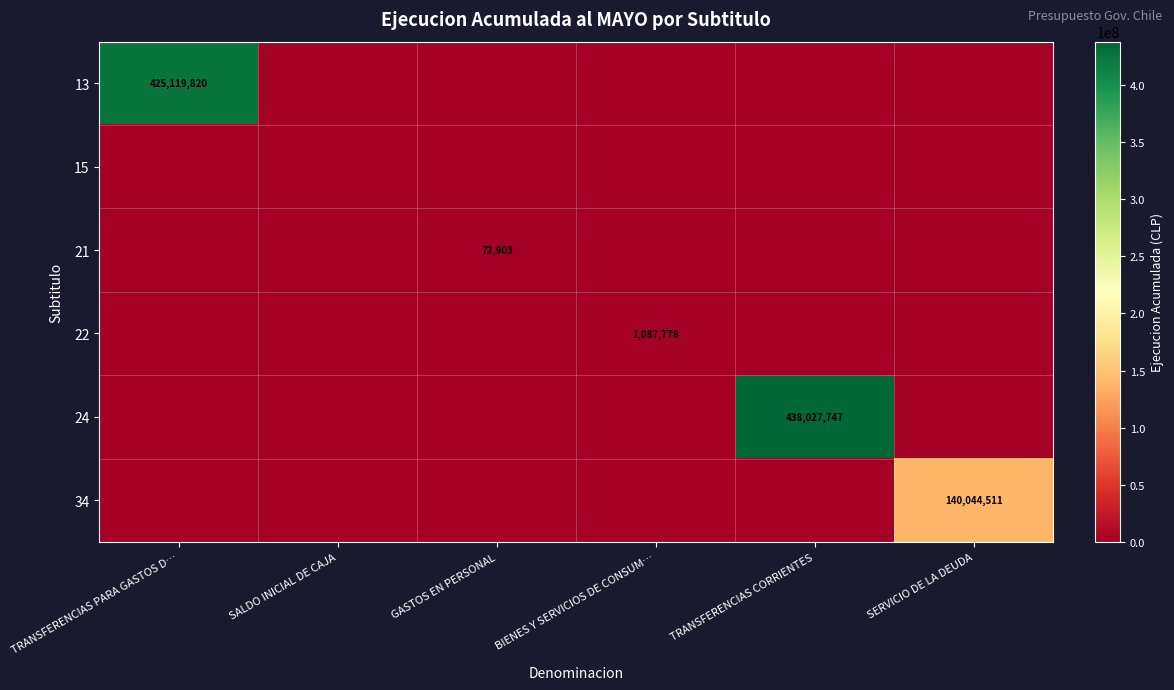

What is the total value across all series at TRANSFERENCIAS CORRIENTES?

438027747